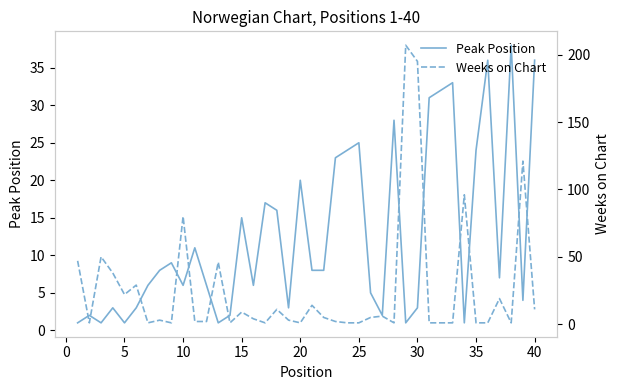

How many lines are shown in the chart?

2